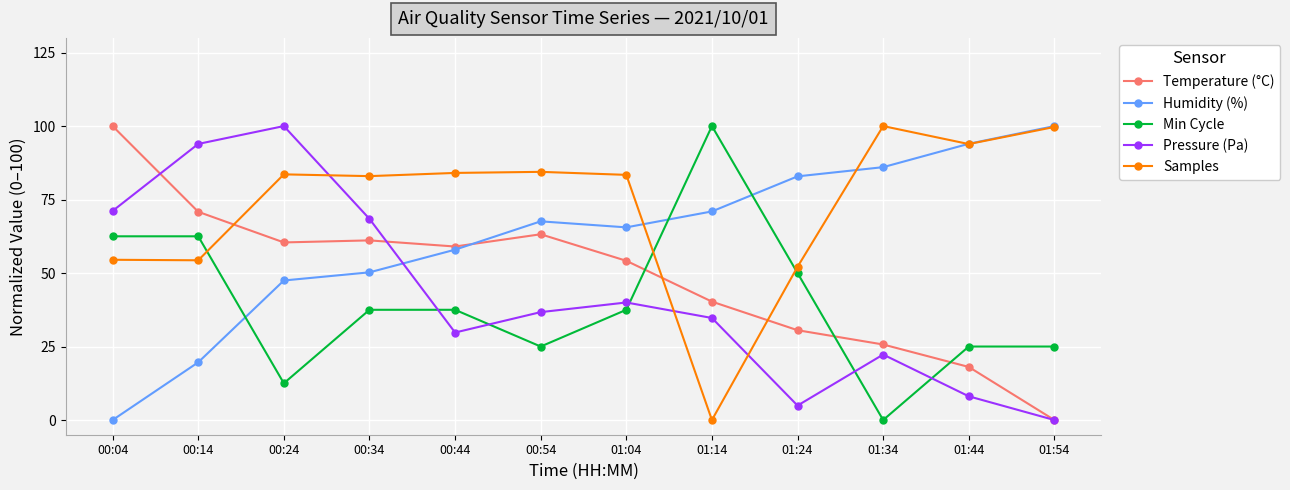

How many distinct data groups are displayed?

5